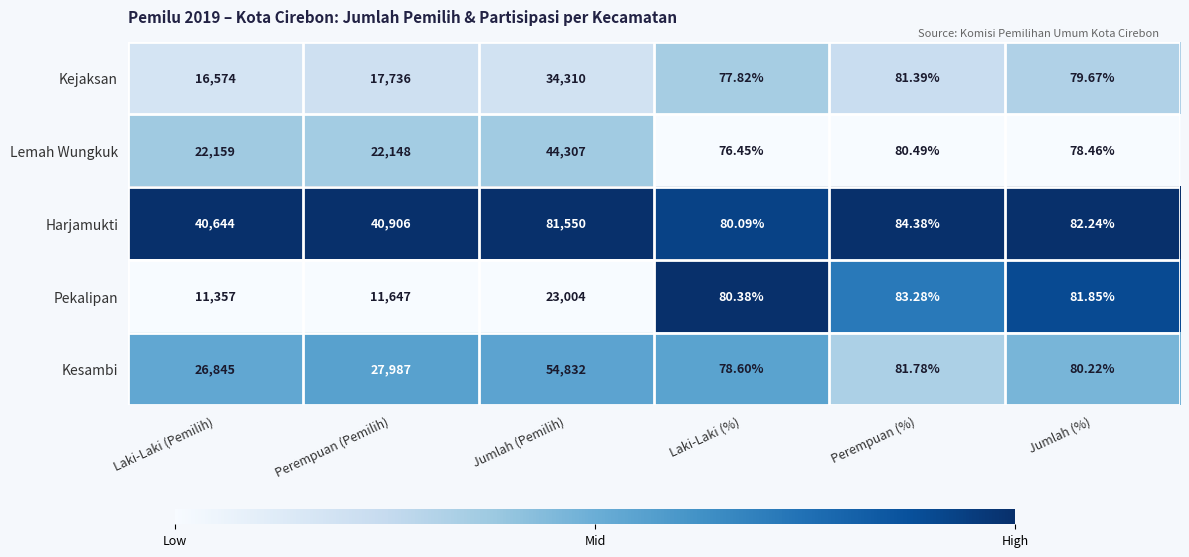

At which category is the sum across all series the highest?

Jumlah (Pemilih)